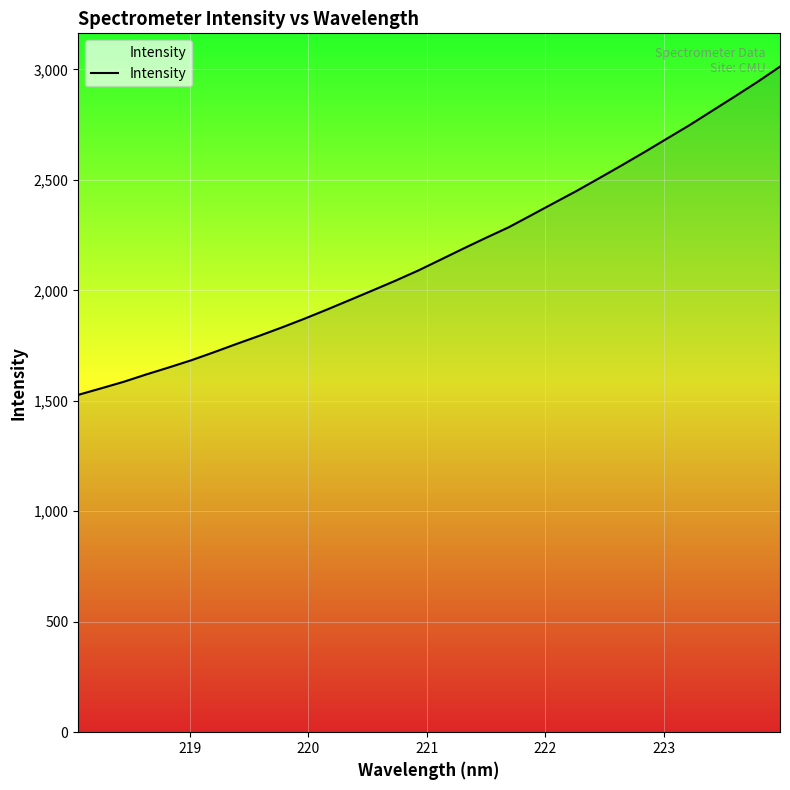

True or false: there are more than 1 points higher than both neighbors.

False